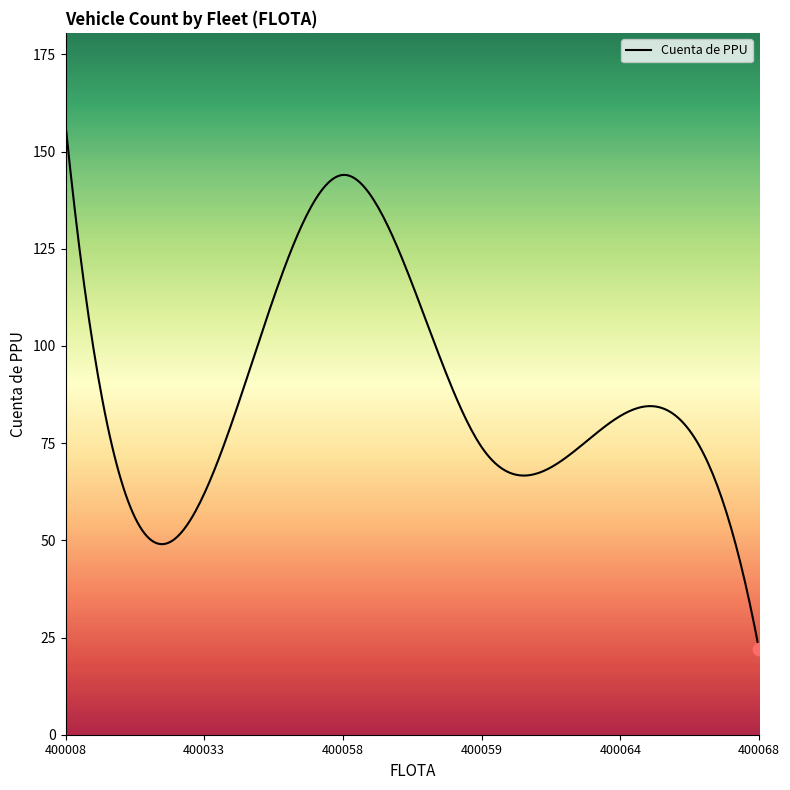

What is the difference between the maximum and minimum values?

135.0